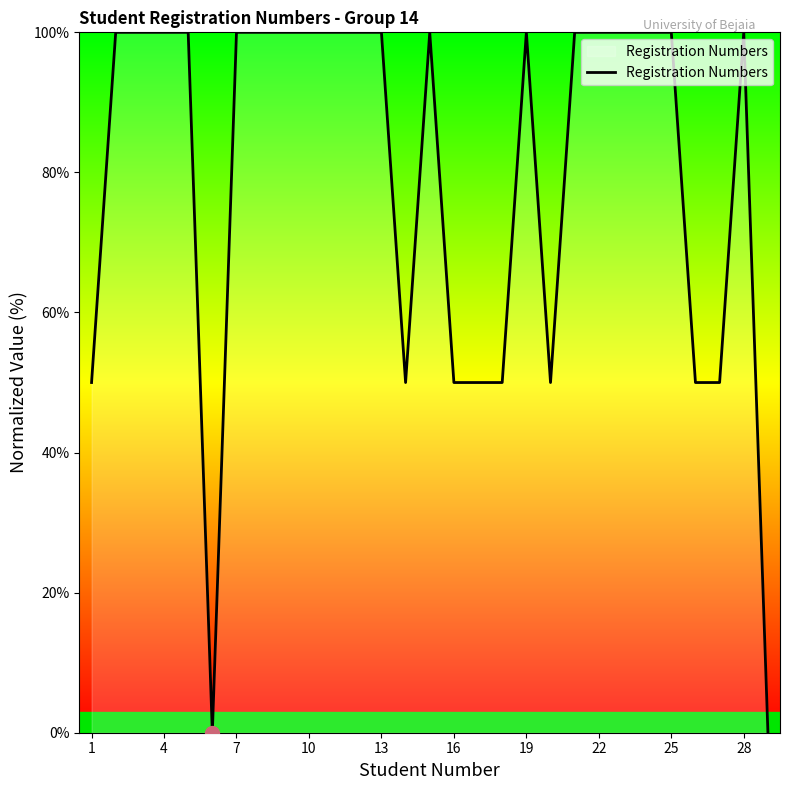

What is the difference between the second highest and minimum values?

100.0